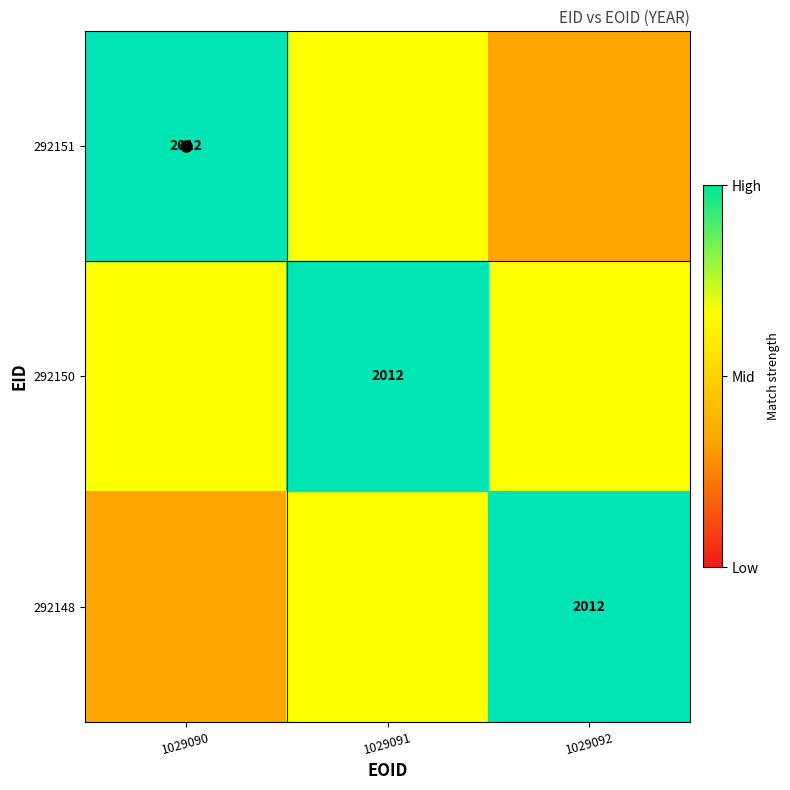

The value of 292150 at 1029090 is 0.2. True or false?

False